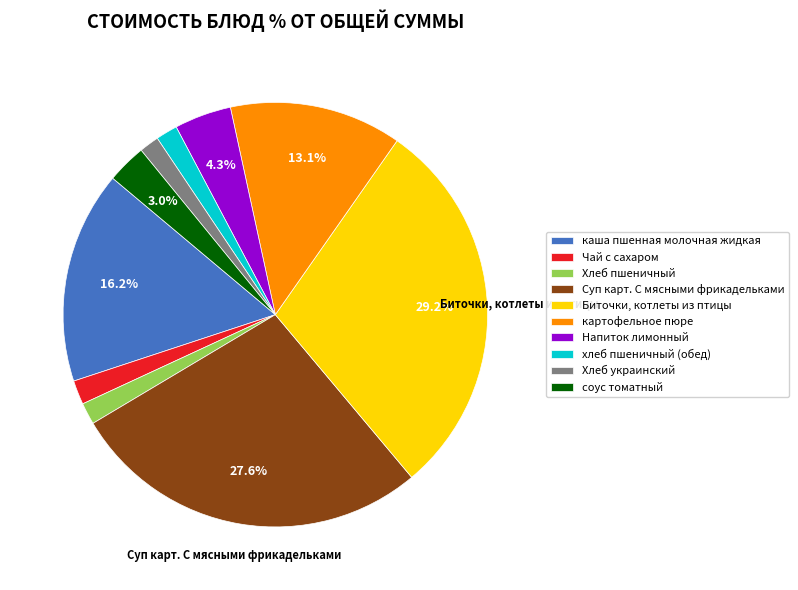

Is there any slice that represents more than half of the pie?

No